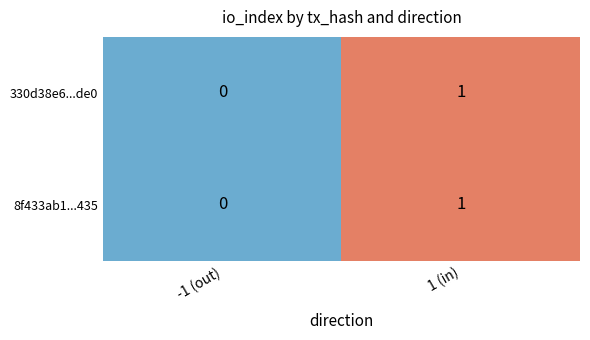

Reading left to right, list all the values displayed in this chart.

330d38e6...de0: -1 (out)=0	1 (in)=1
8f433ab1...435: -1 (out)=0	1 (in)=1